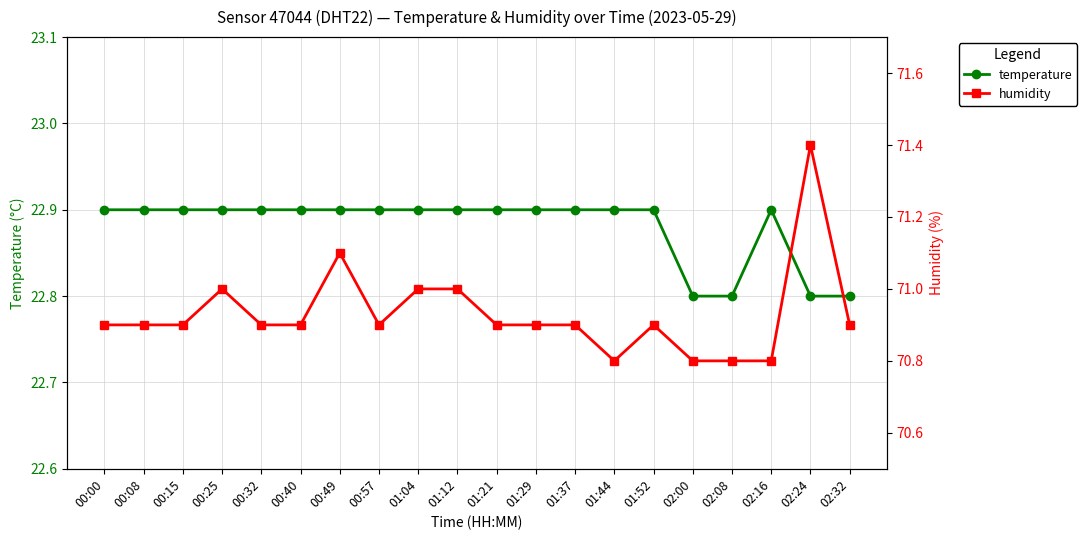

What is the sum of the humidity values at 01:37 and 00:57?

141.8